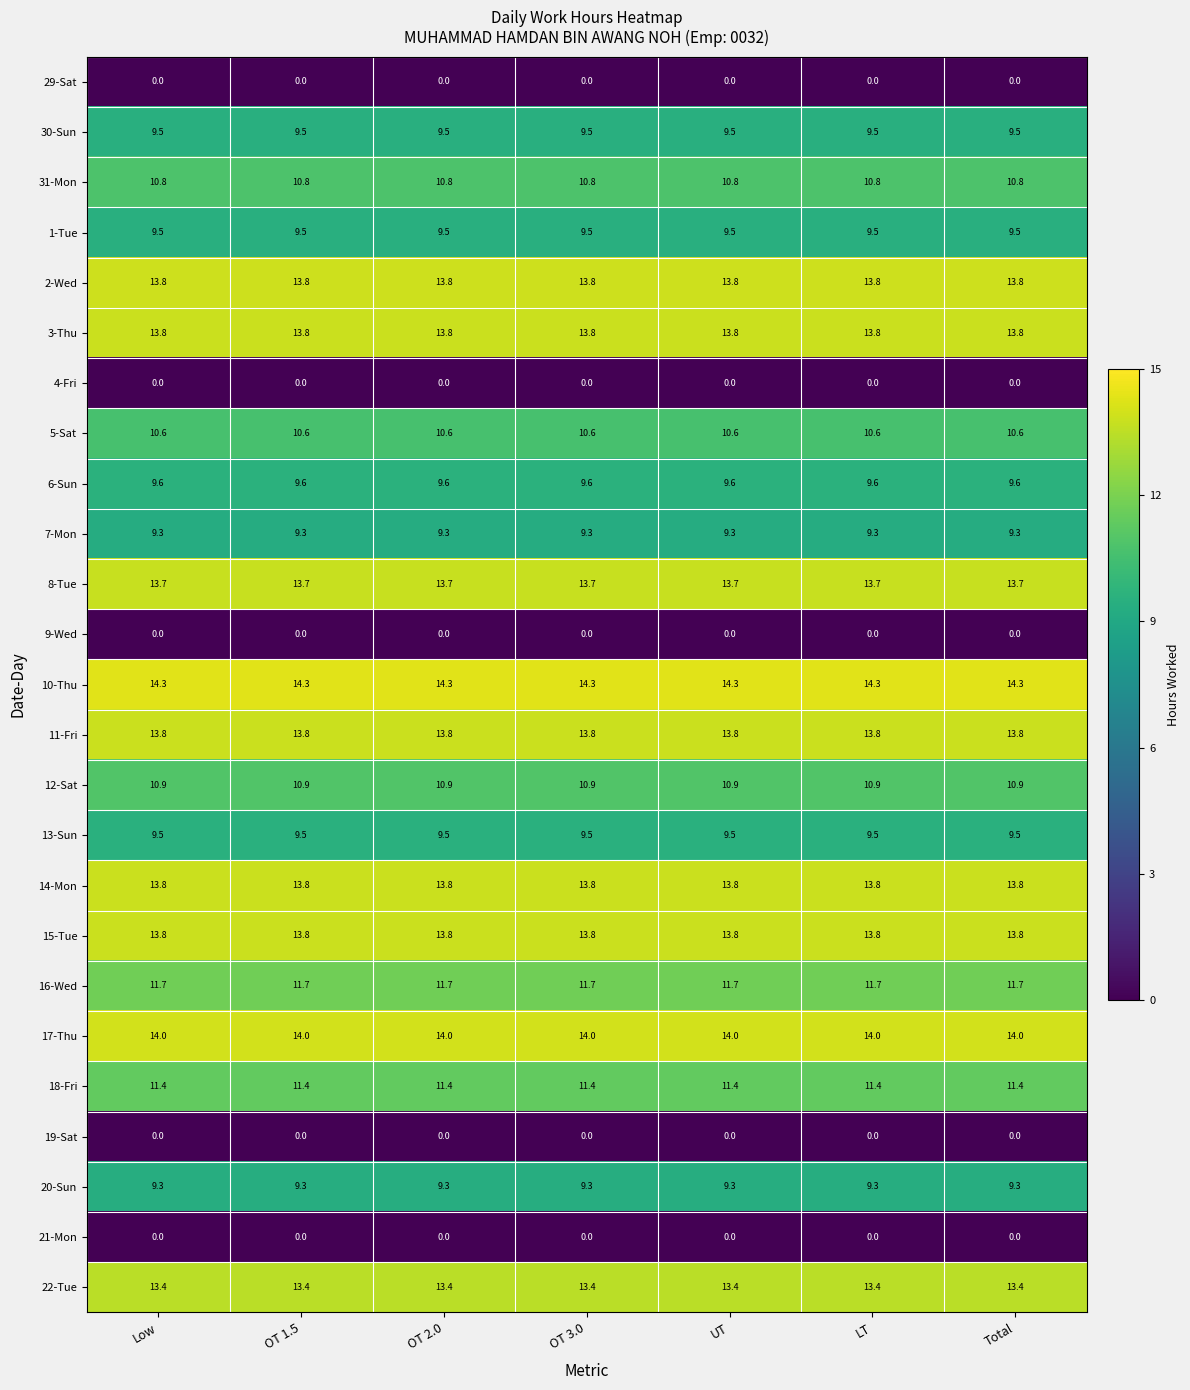

What is the sum of all 5-Sat values?

74.2